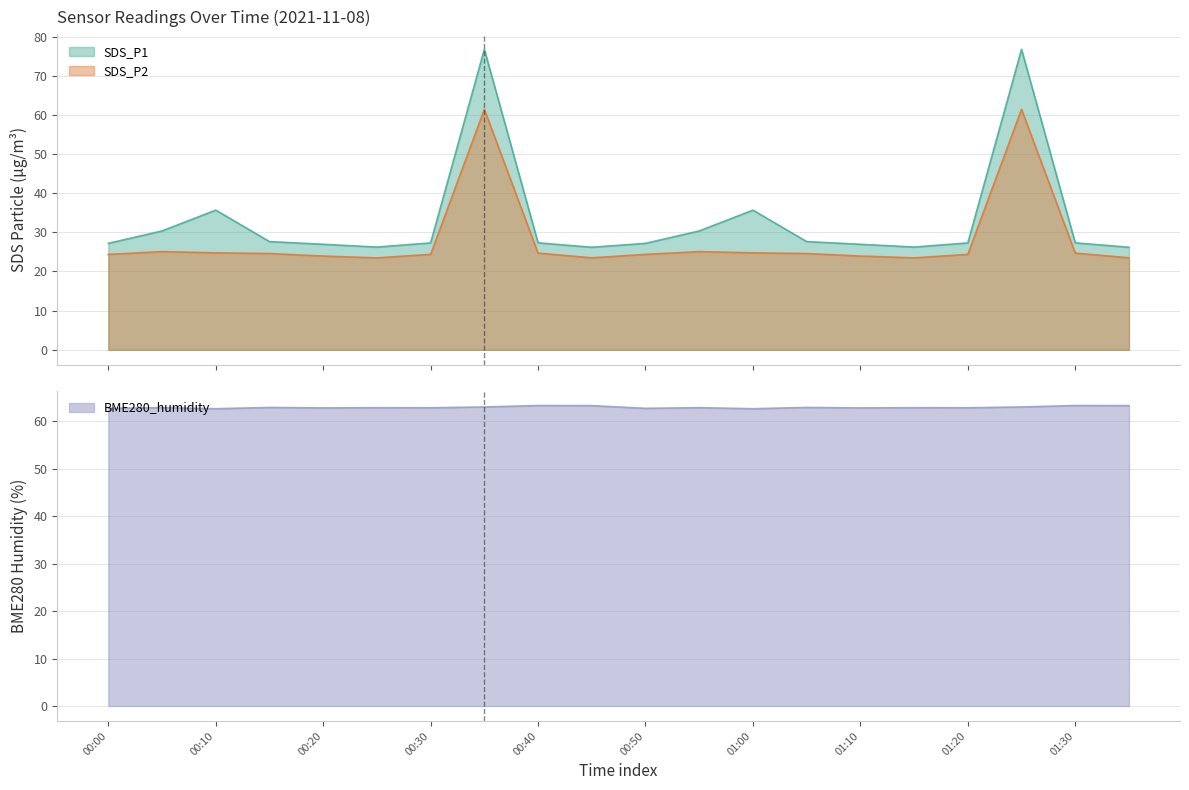

Does the chart have visible grid lines?

Yes